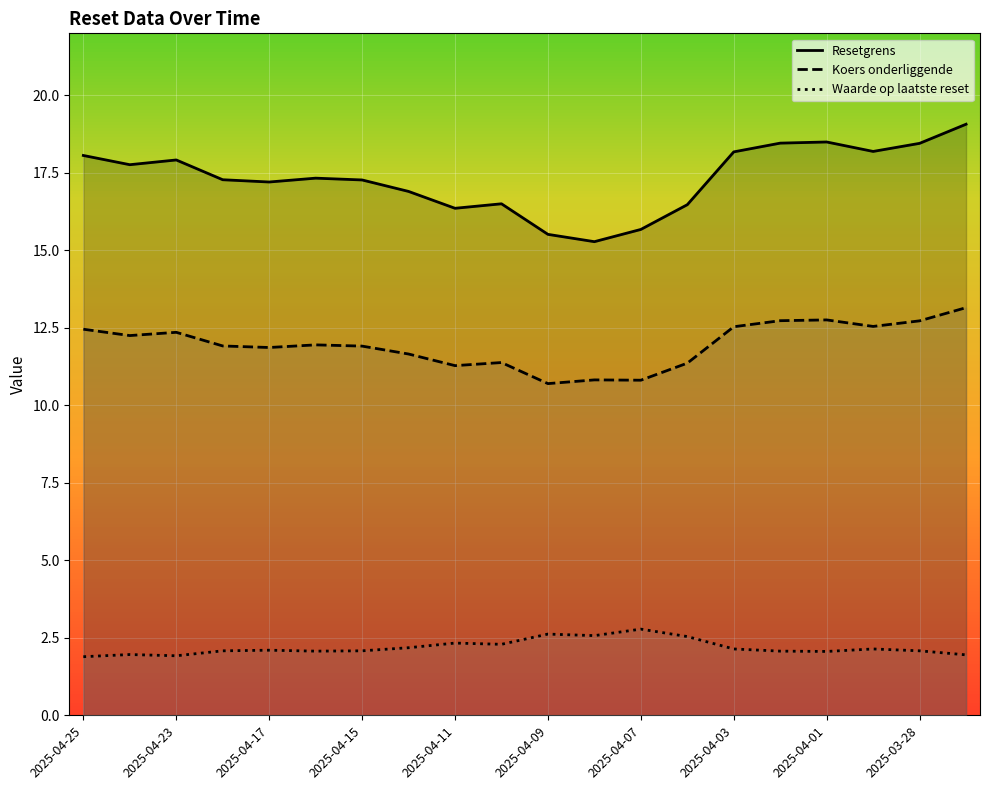

Count the number of data series in this chart.

3